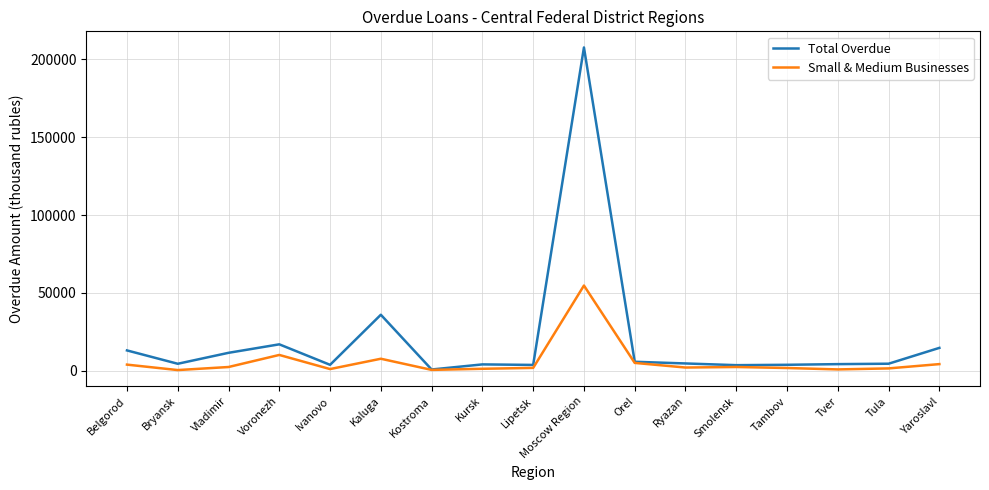

Rank the series by their average value, from highest to lowest.

Total Overdue, Small & Medium Businesses